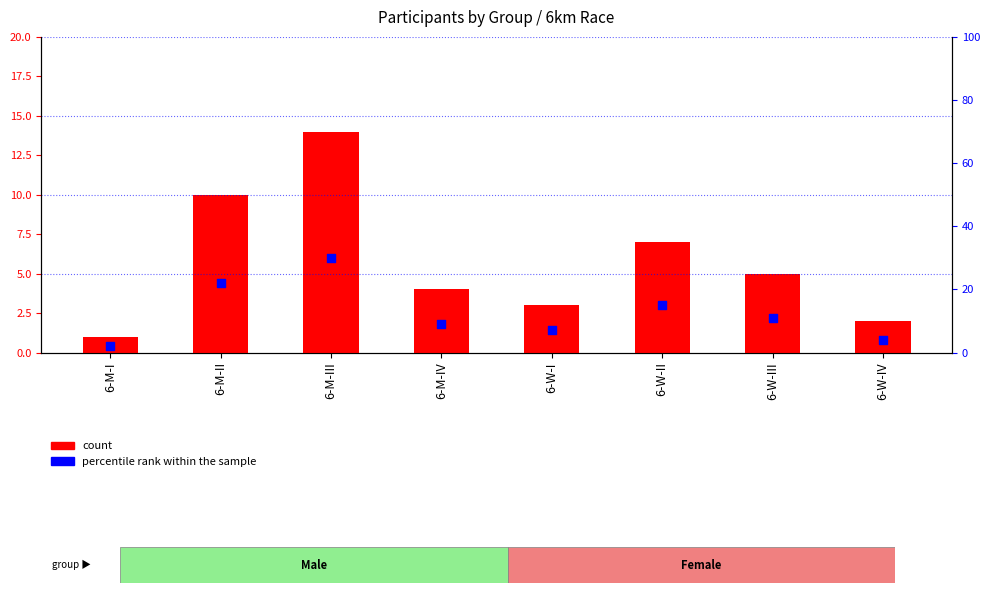

Which series reaches the minimum Y coordinate?

count